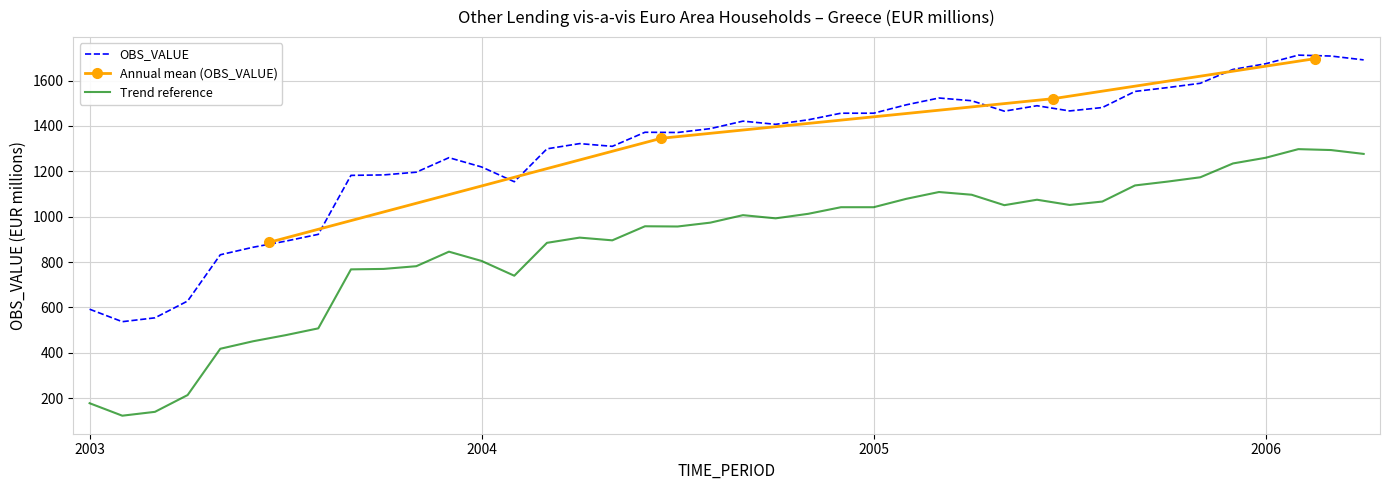

Is it true that the value at 2003-06 is 865?

True